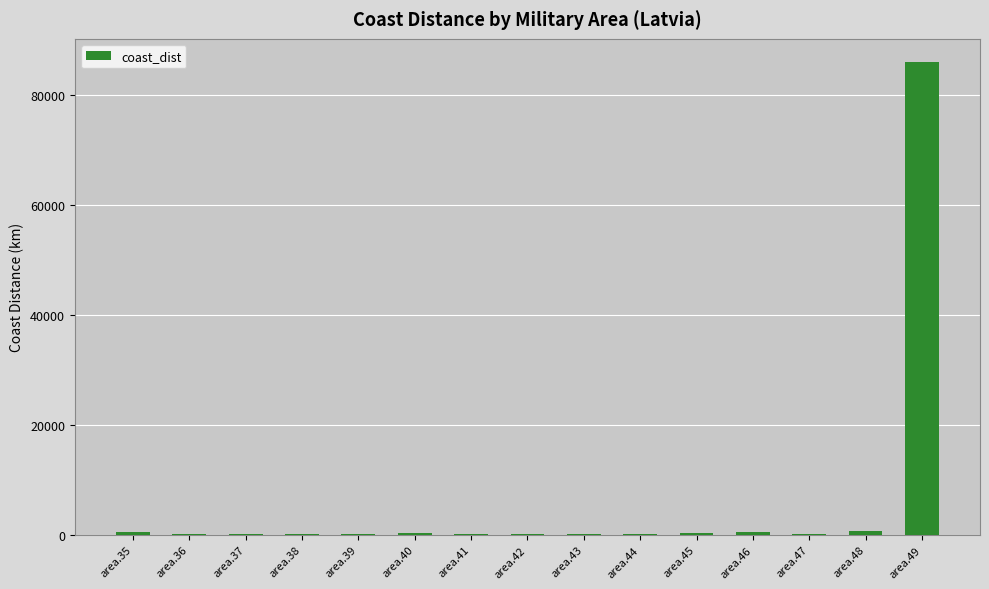

What is the maximum value shown in the chart?

86002.3